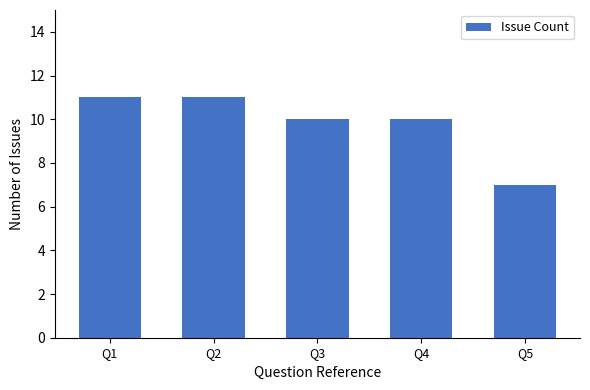

What is the difference between the maximum and minimum values?

4